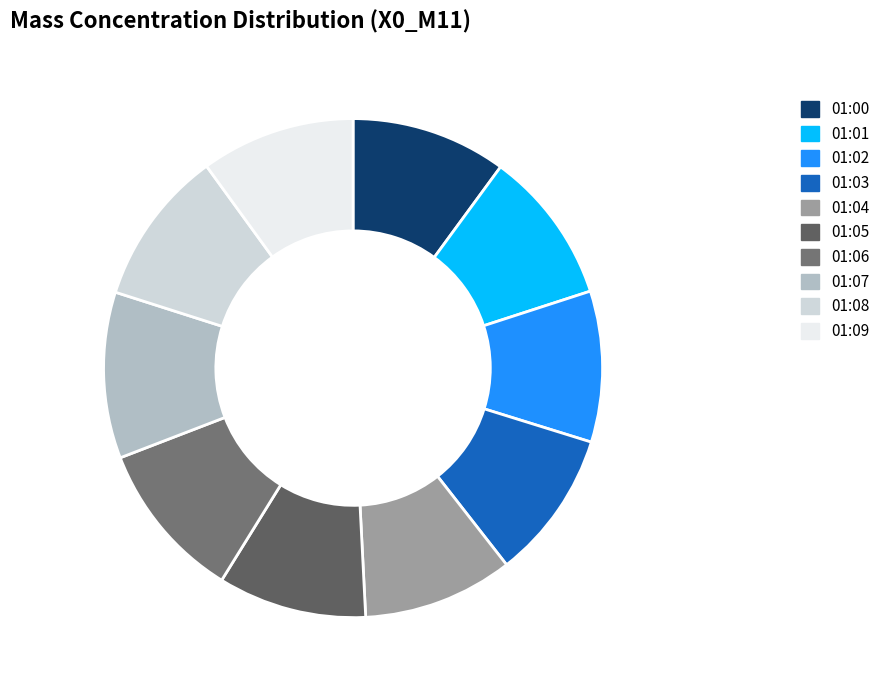

Does 01:00 account for over 50% of the chart?

No